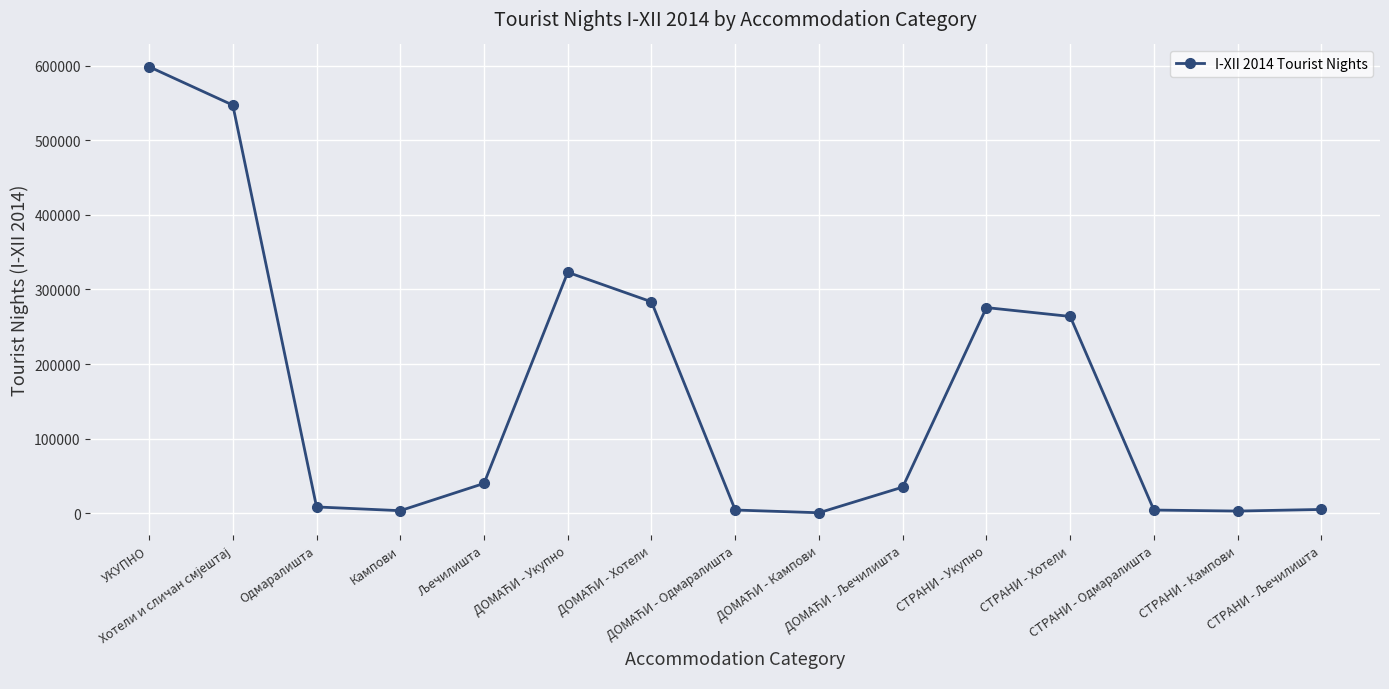

What is the label of the 2nd point from the right?

СТРАНИ - Кампови